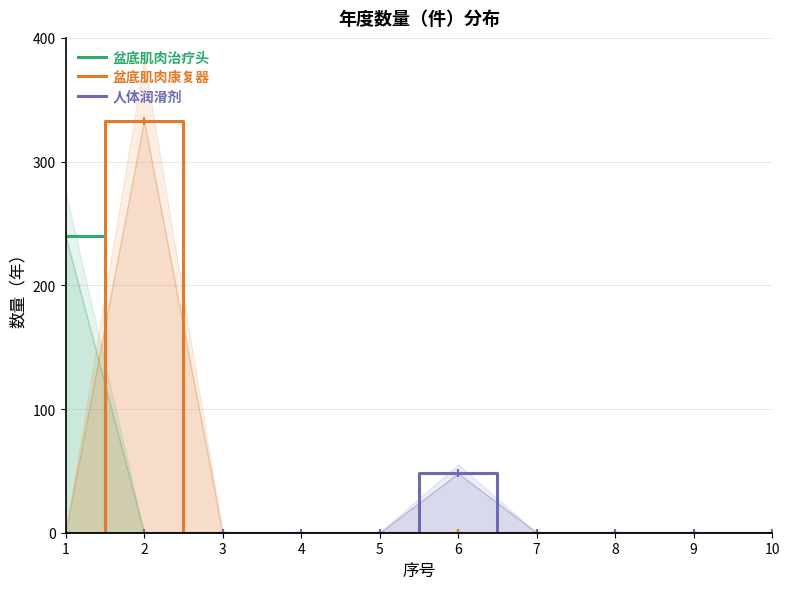

Is the value of 盆底肌肉康复器 at 3 greater than the value of 人体润滑剂 at 4?

No